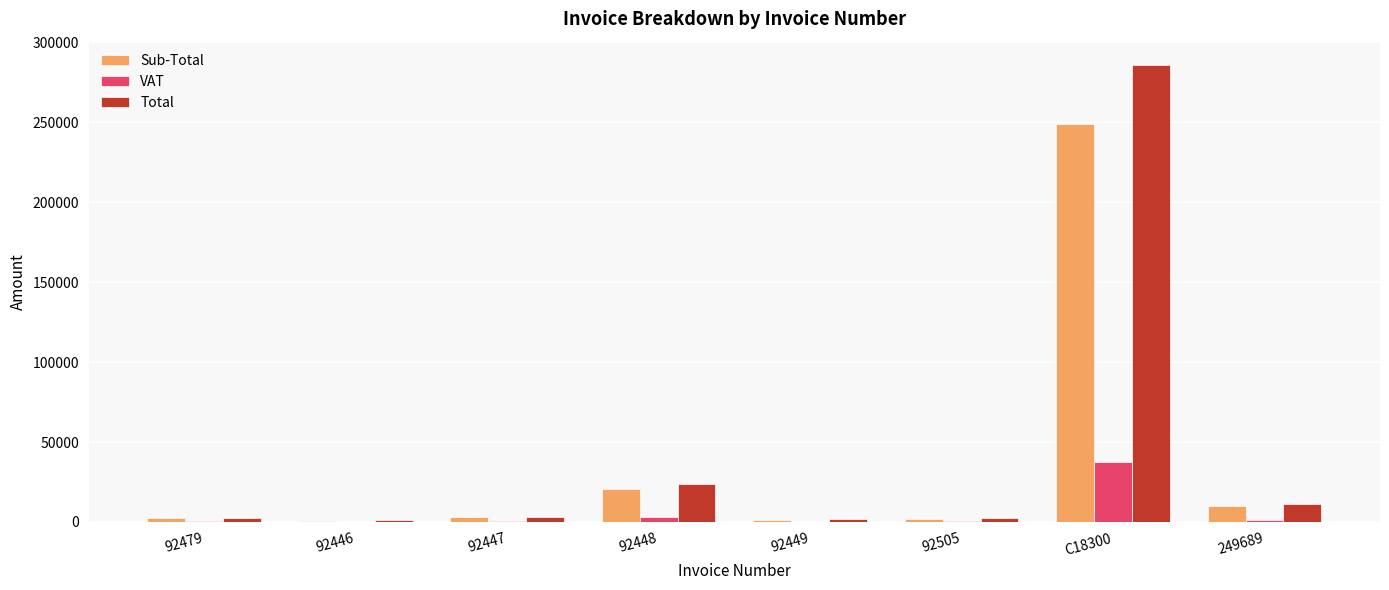

Is it true that Sub-Total equals 122534.0 at C18300?

False